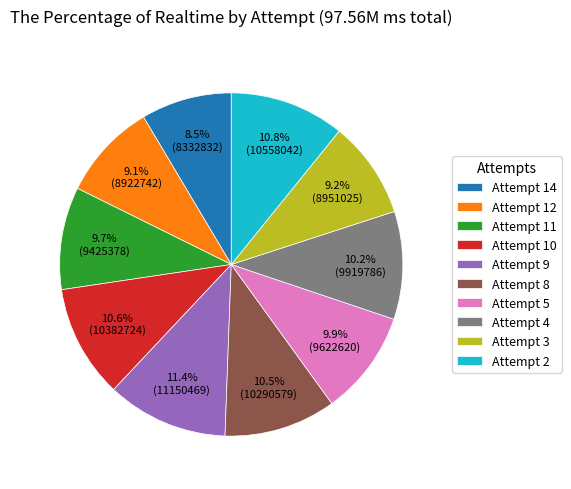

What portion of the pie excludes Attempt 10?

89.4%